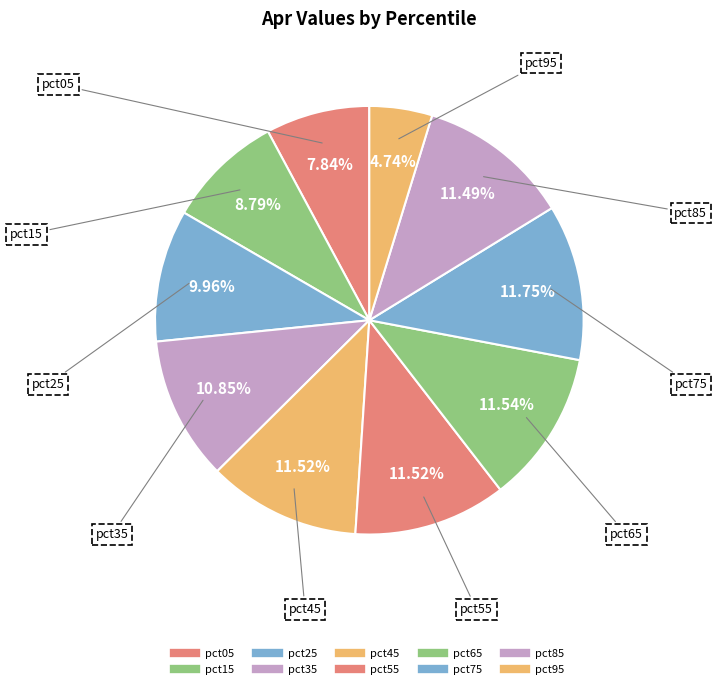

How many segments does this pie chart have?

10